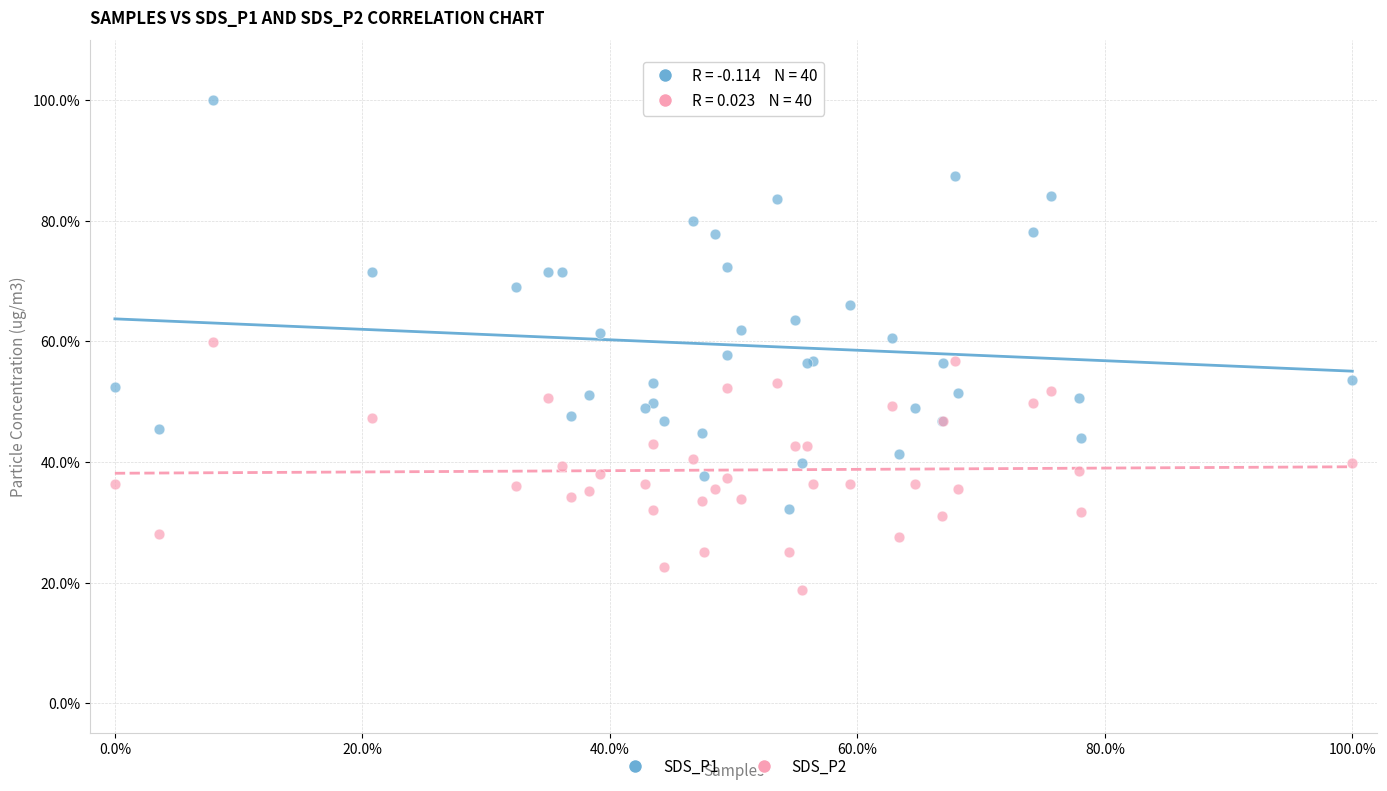

What are all the series names shown in the legend?

SDS_P1, SDS_P2